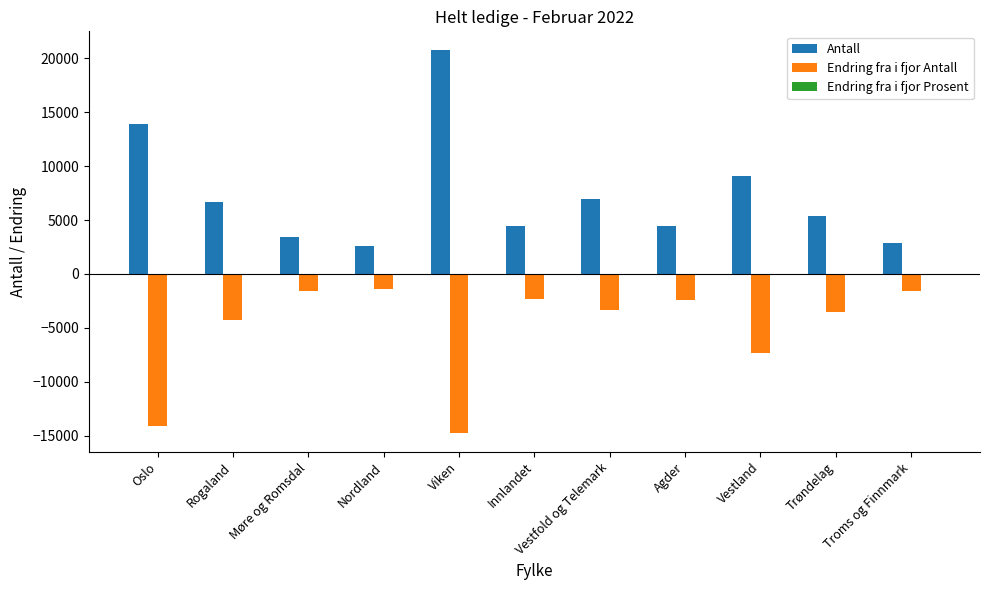

The Antall series shows 9317 at Rogaland. True or false?

False